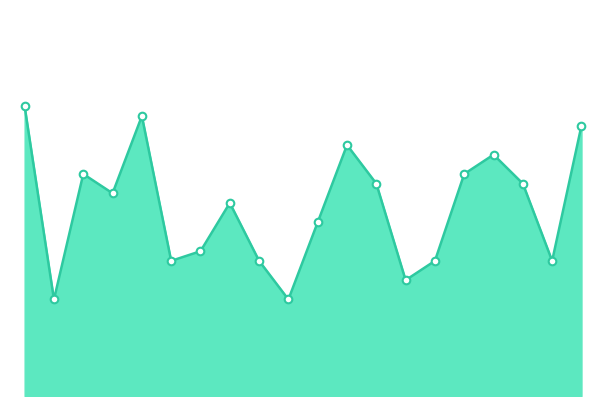

Is this an area chart (filled region under the line)?

Yes